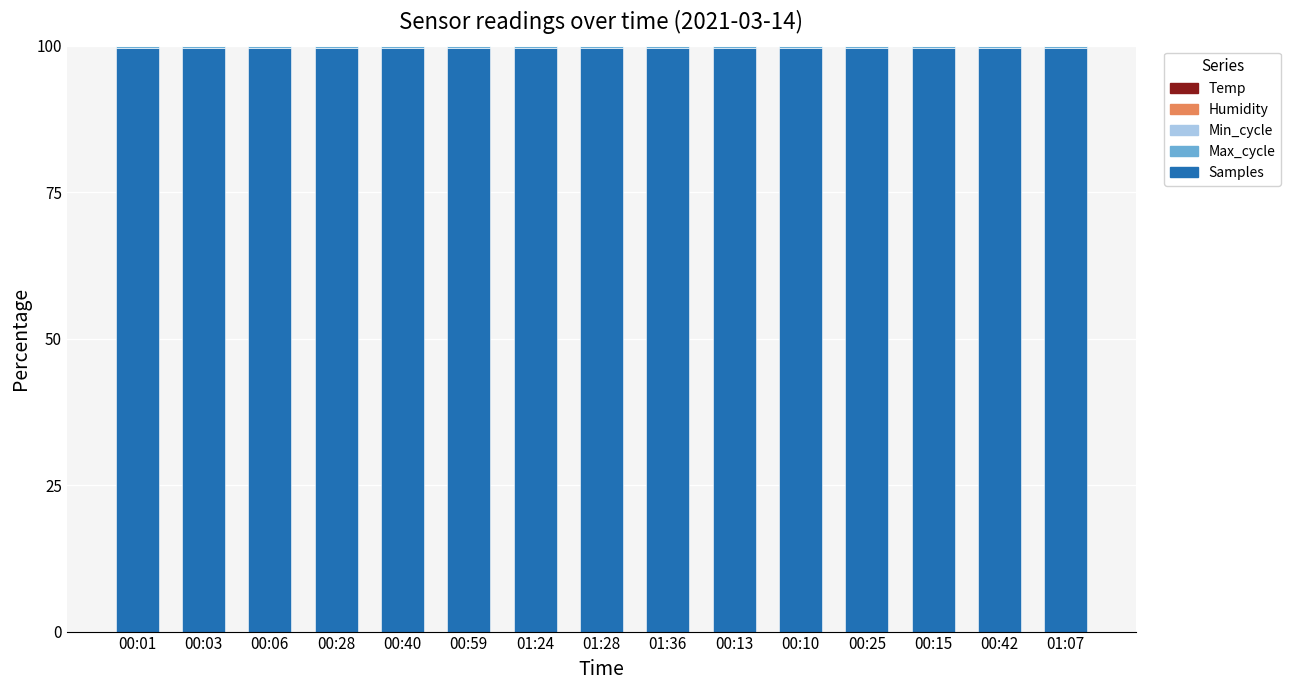

The Samples series shows 99.6 at 00:15. True or false?

True